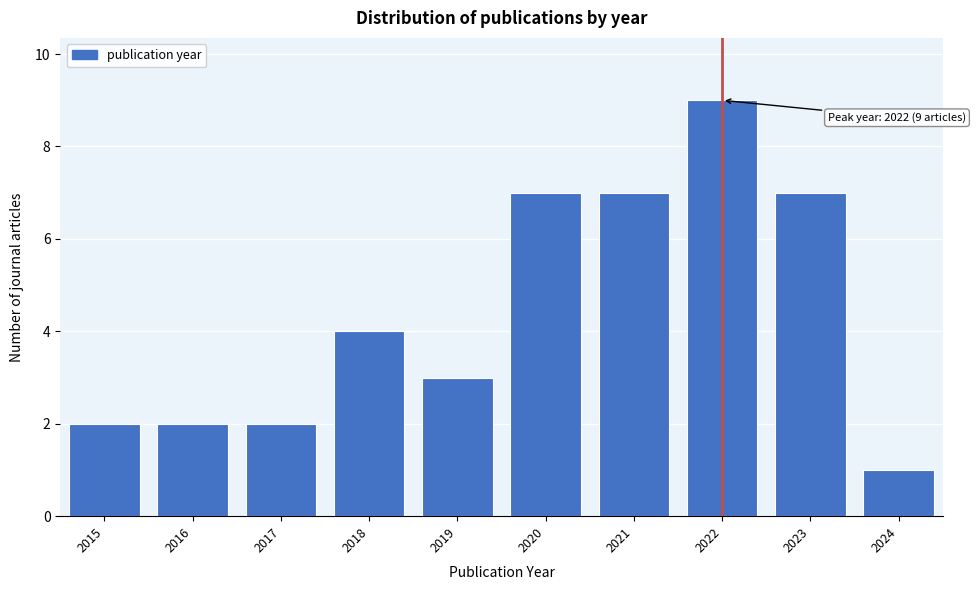

Reading left to right, extract all data points from this chart.

2	2	2	4	3	7	7	9	7	1